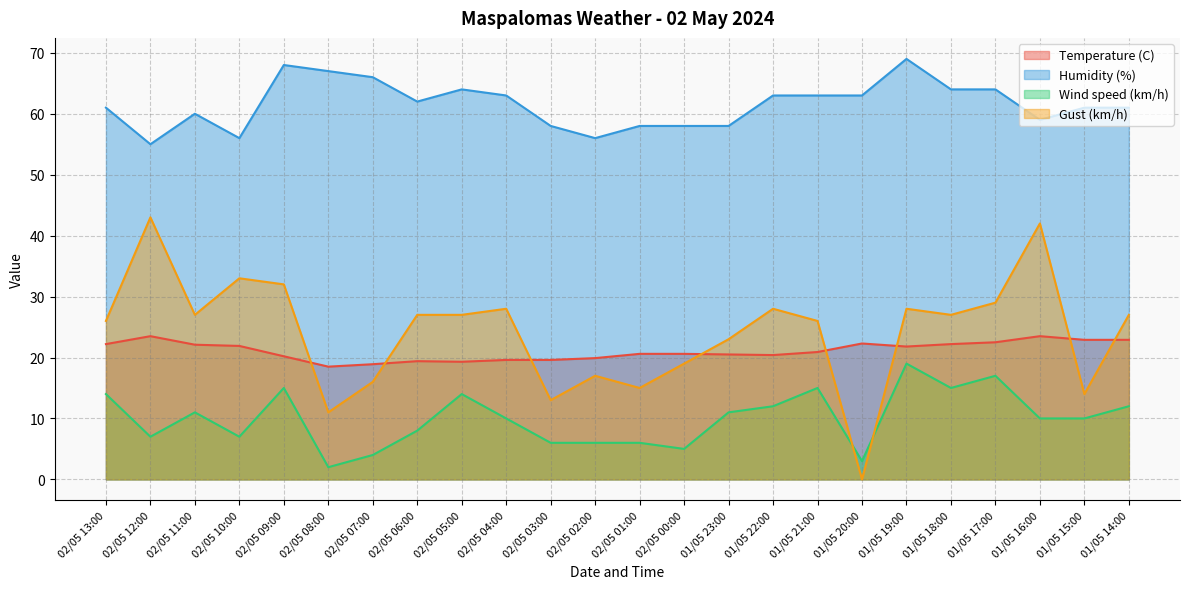

Is the value of Temperature (C) at 02/05 03:00 greater than the value of Gust (km/h) at 02/05 01:00?

Yes